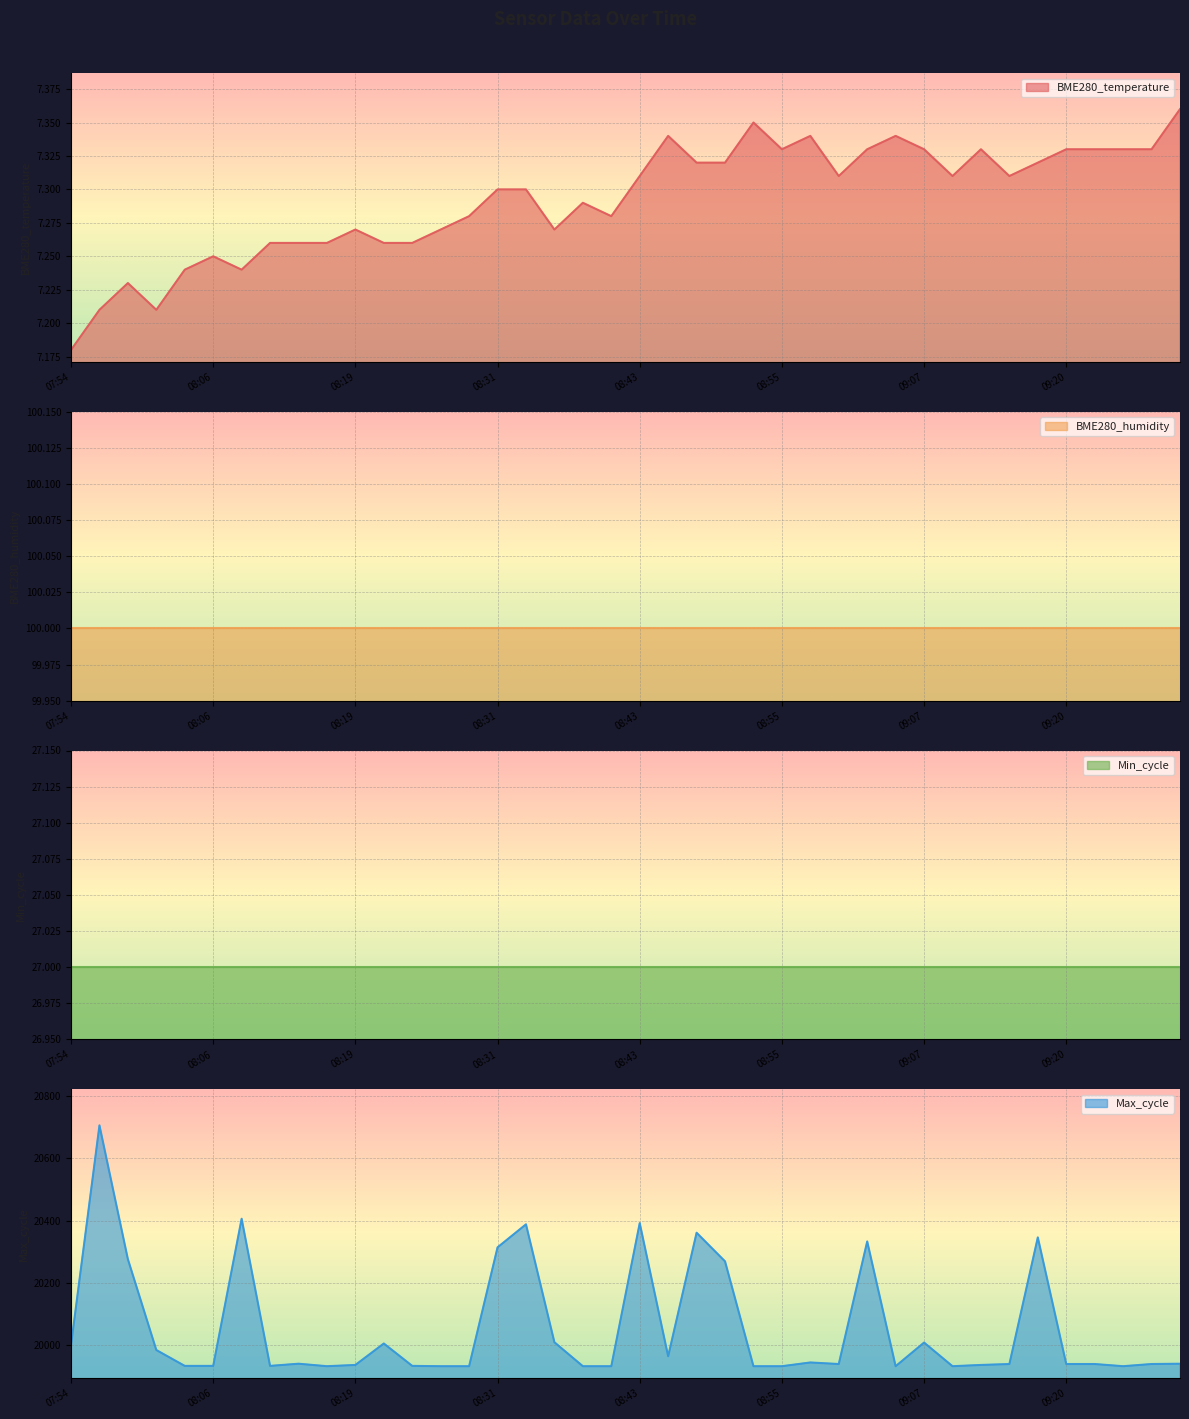

True or false: BME280_temperature and Max_cycle cross at least once.

False